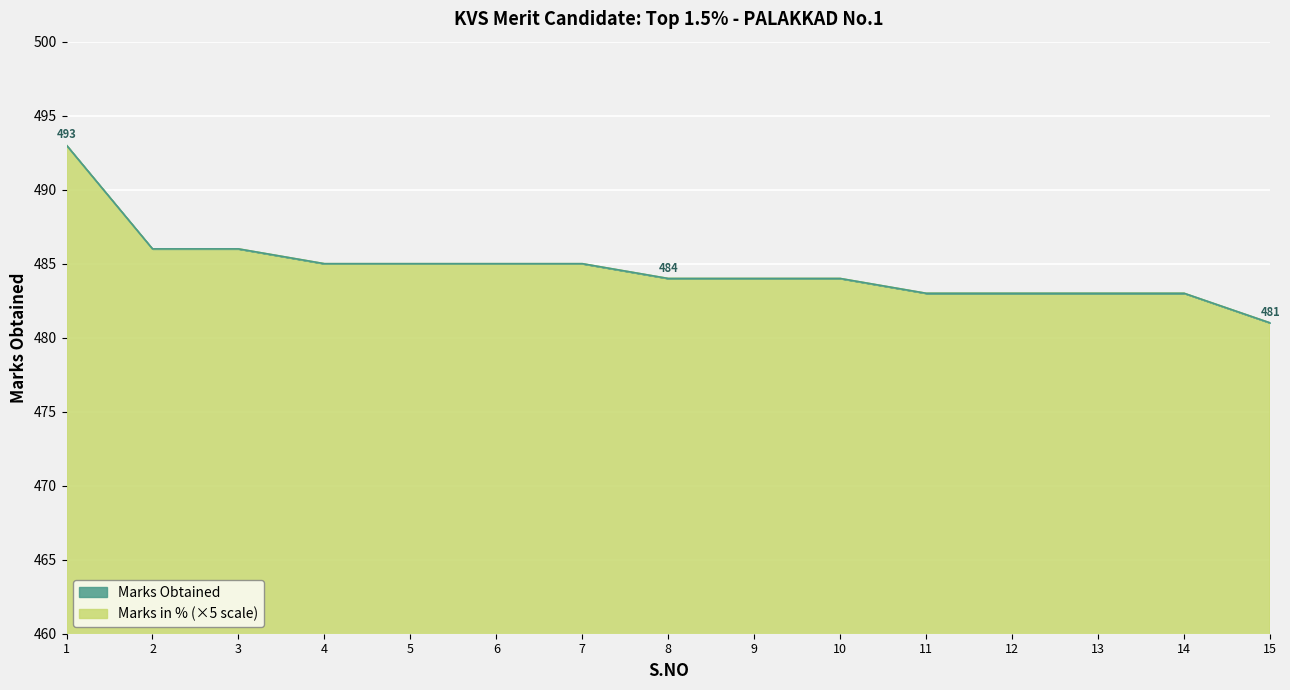

What is the sum of all Marks in % values?

7270